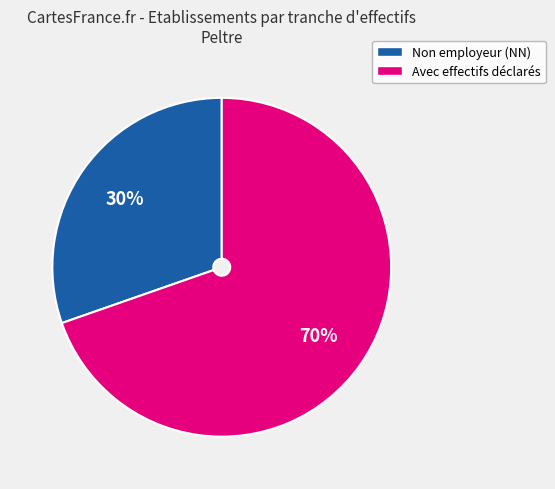

Is there any slice that represents more than half of the pie?

Yes